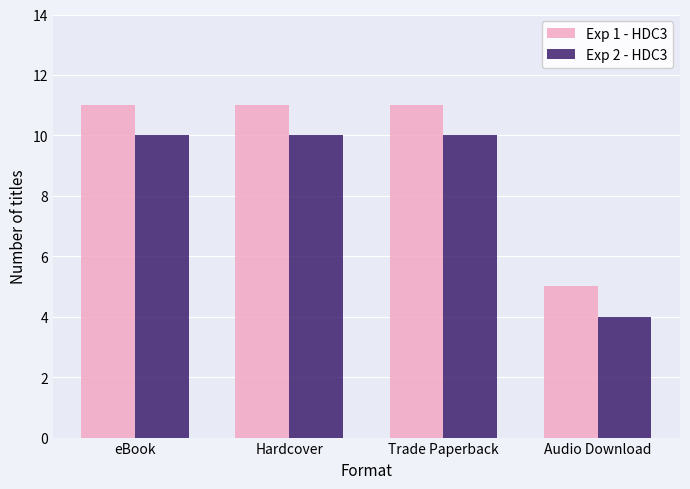

At how many categories does at least one series exceed 6?

3